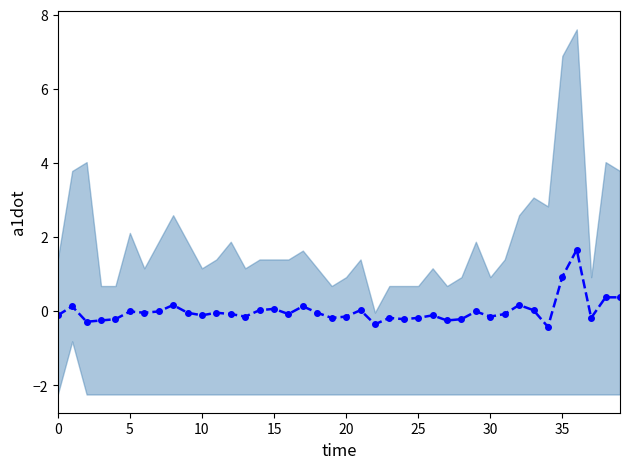

At which category does the chart reach its minimum across all series?

34